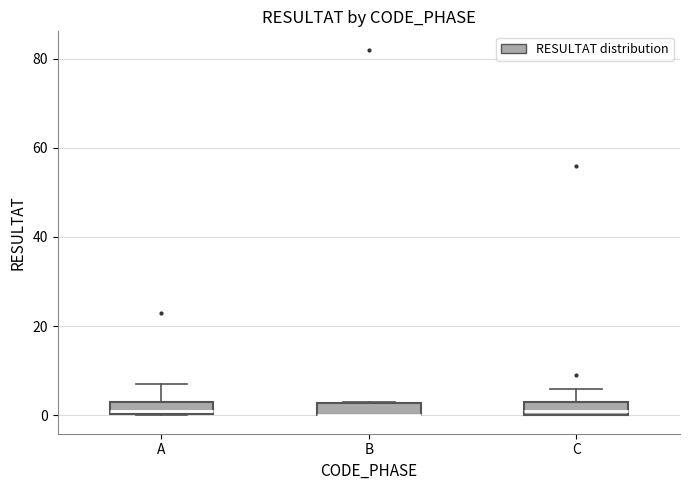

Where is the lower edge of the box for A on the y-axis? The values are not printed on the chart, so give them approximately, as read against the axis.

0